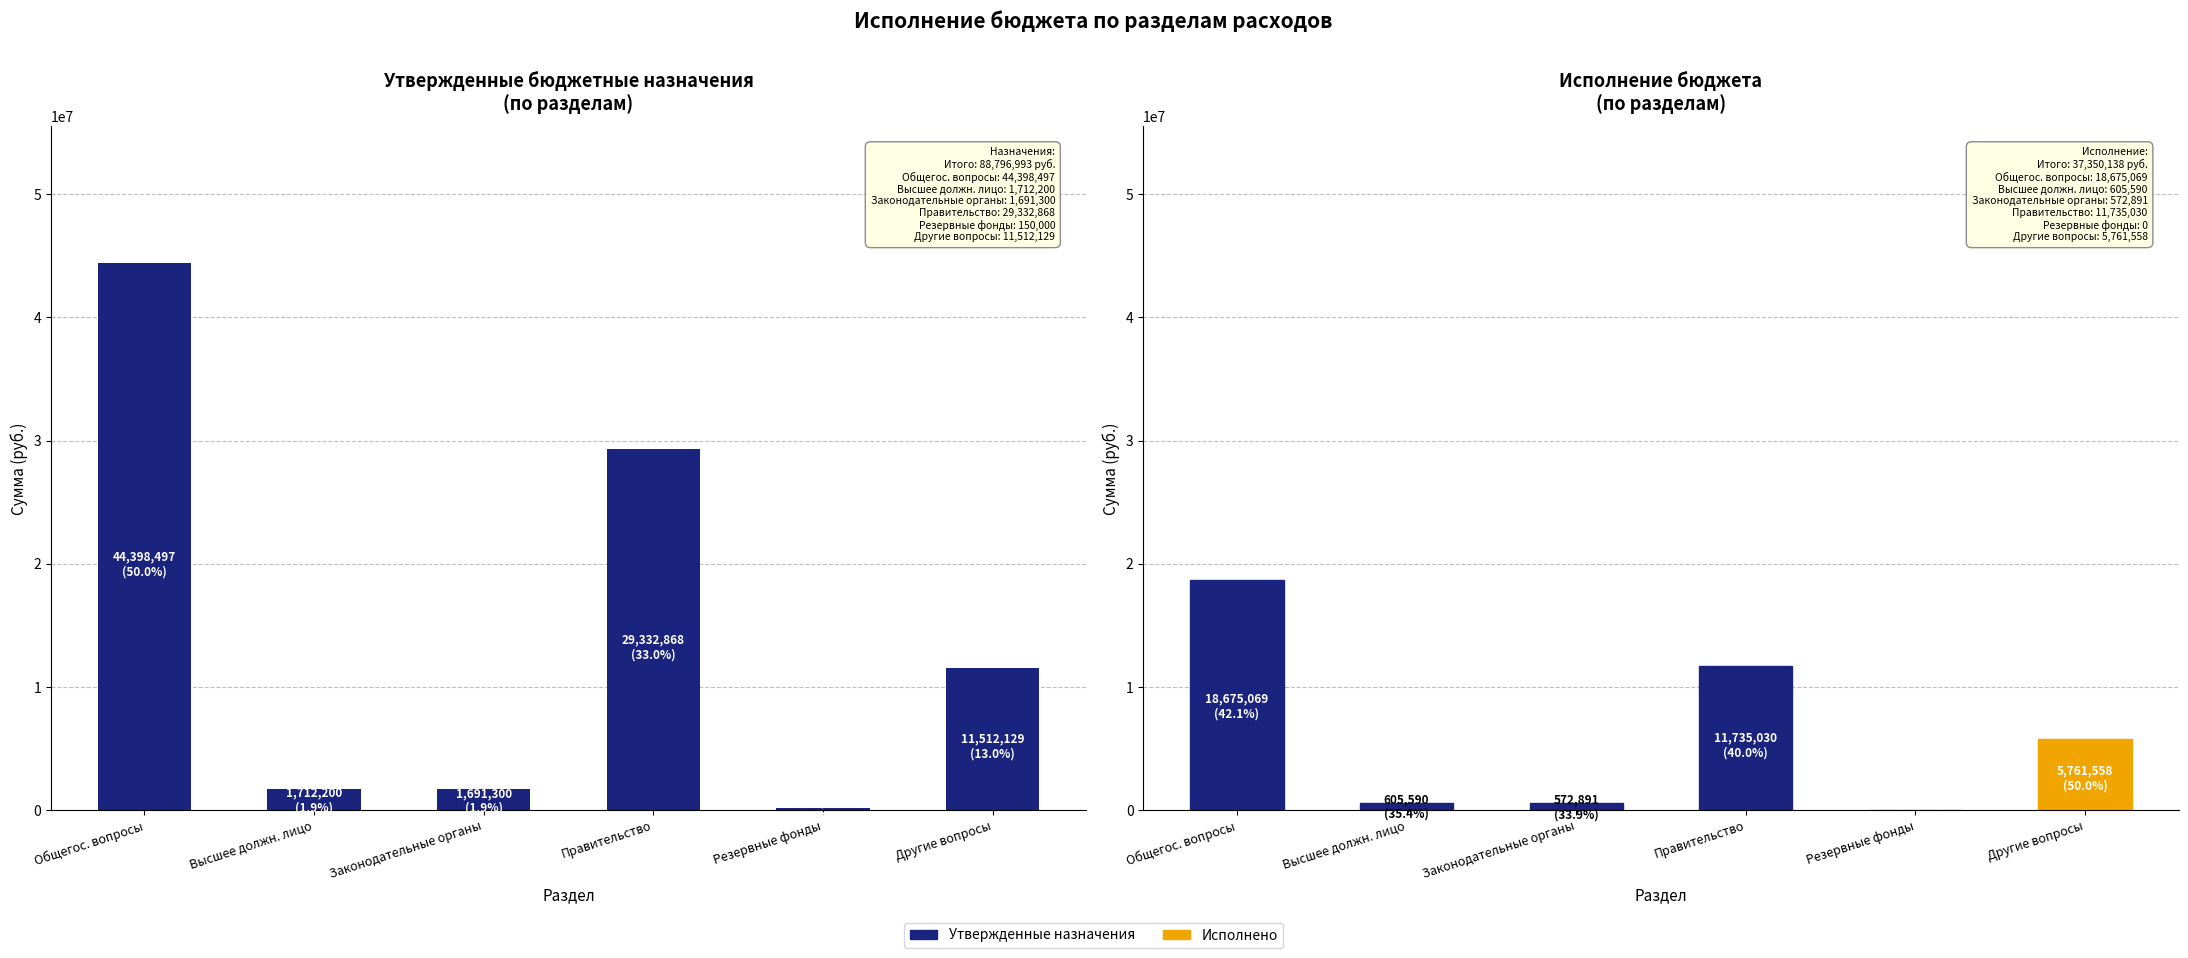

How many data points in Утвержденные назначения are less than 11512128?

3